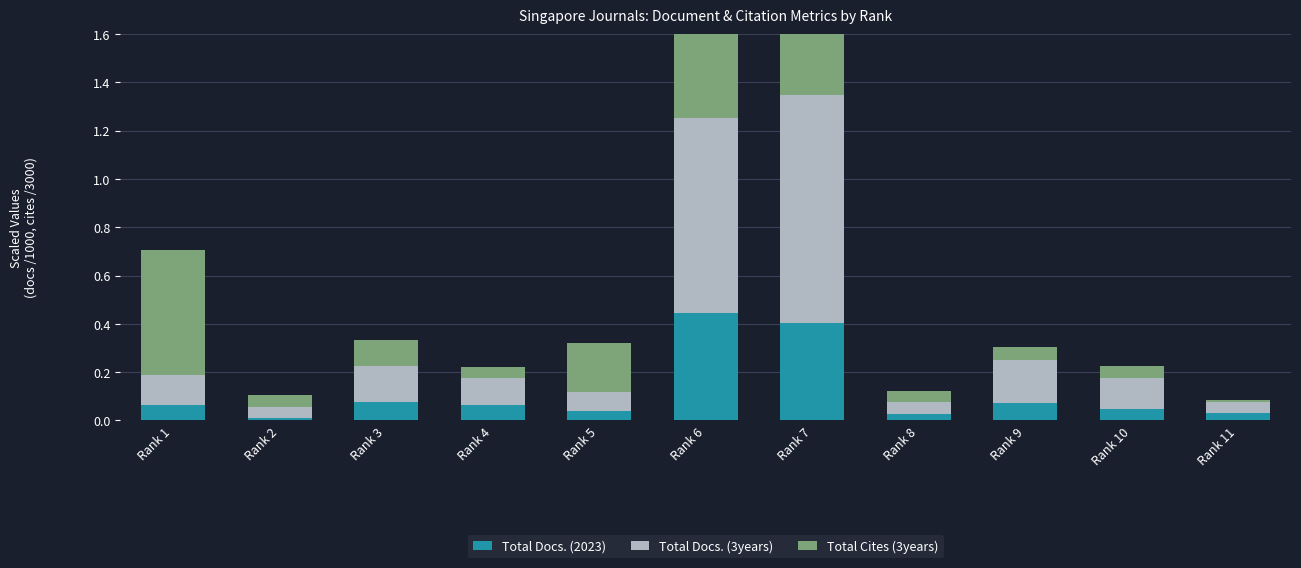

What is the difference between the maximum and minimum values in the Total Docs. (2023) series?

0.4